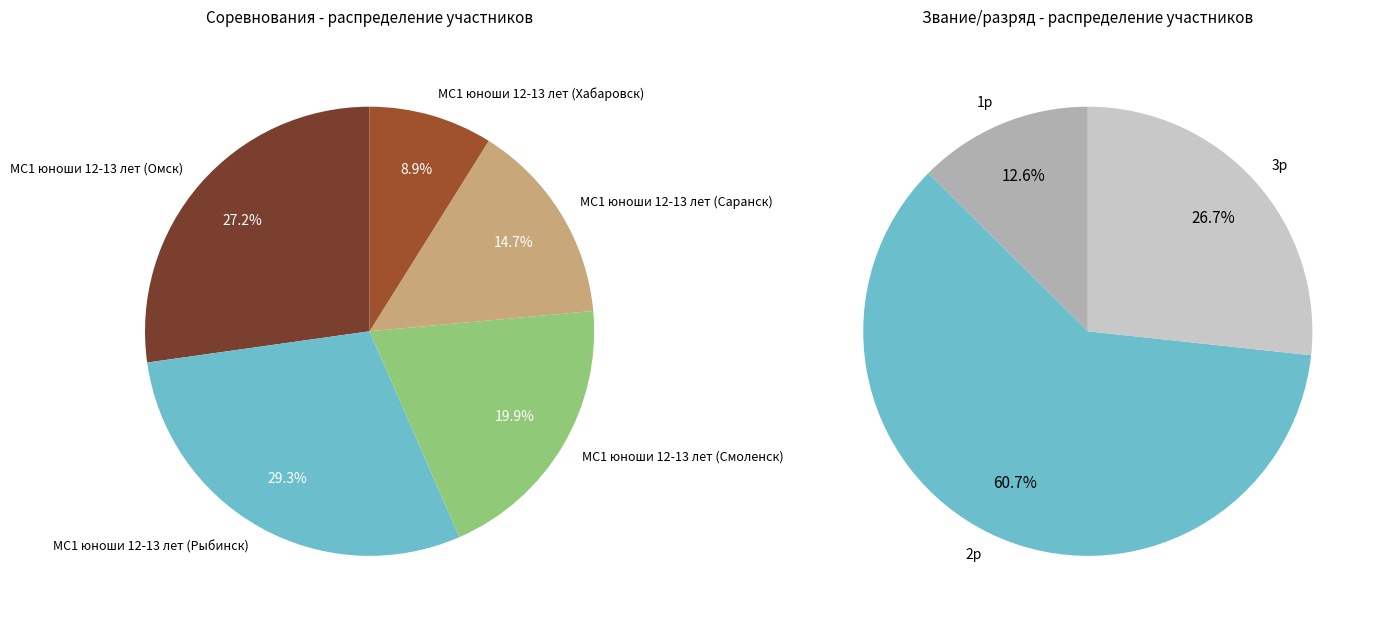

Rank the categories by value from highest to lowest.

МС1 юноши 12-13 лет (Рыбинск), МС1 юноши 12-13 лет (Омск), МС1 юноши 12-13 лет (Смоленск), МС1 юноши 12-13 лет (Саранск), МС1 юноши 12-13 лет (Хабаровск)